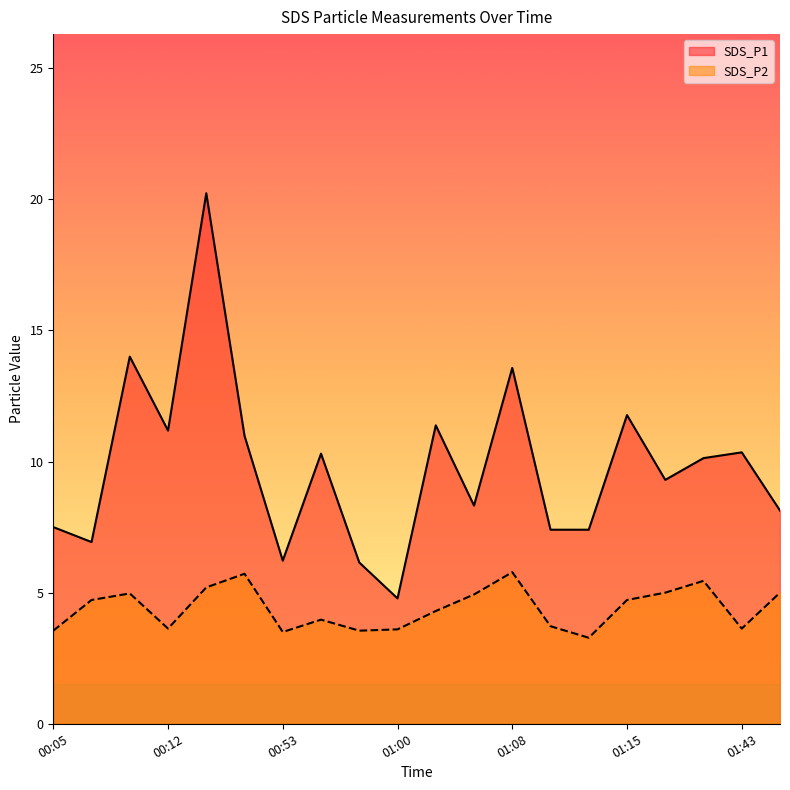

Does the chart have visible grid lines?

No